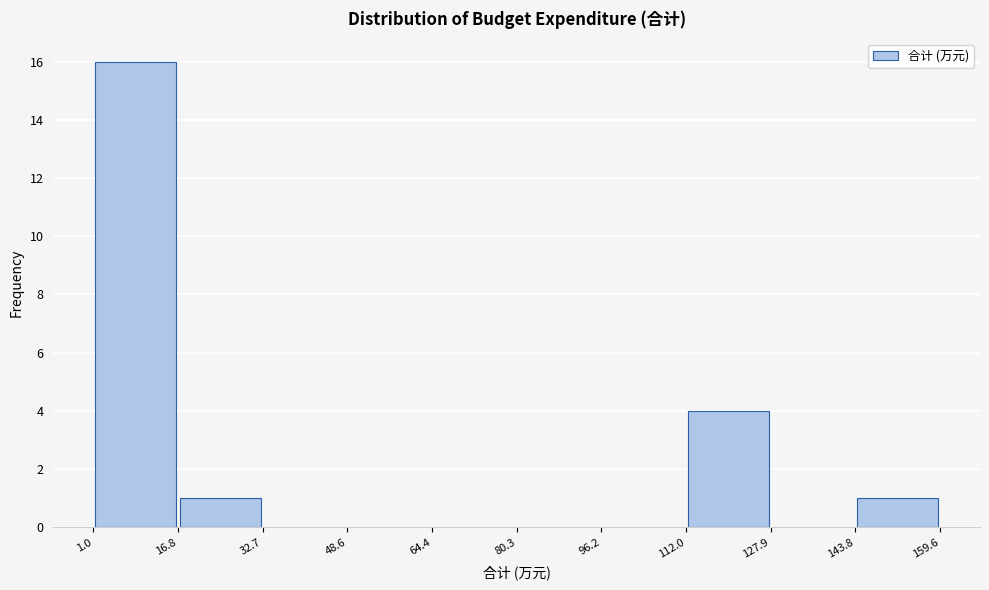

Which range on the x-axis has the tallest bar?

1.0 to 16.8